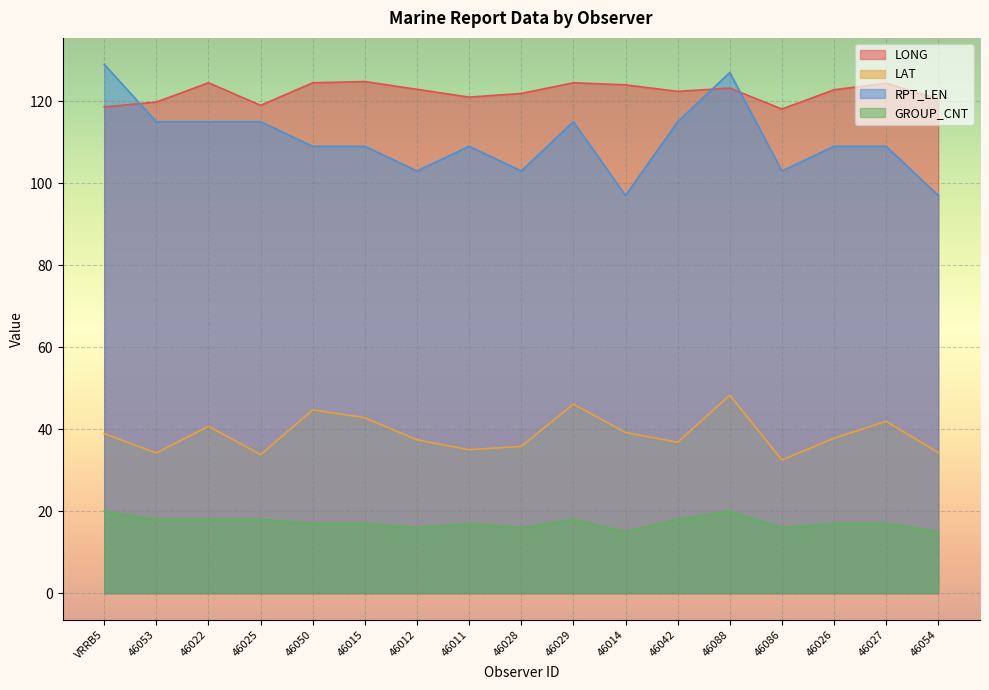

True or false: LONG has a value of 40.5 at 46011.

False